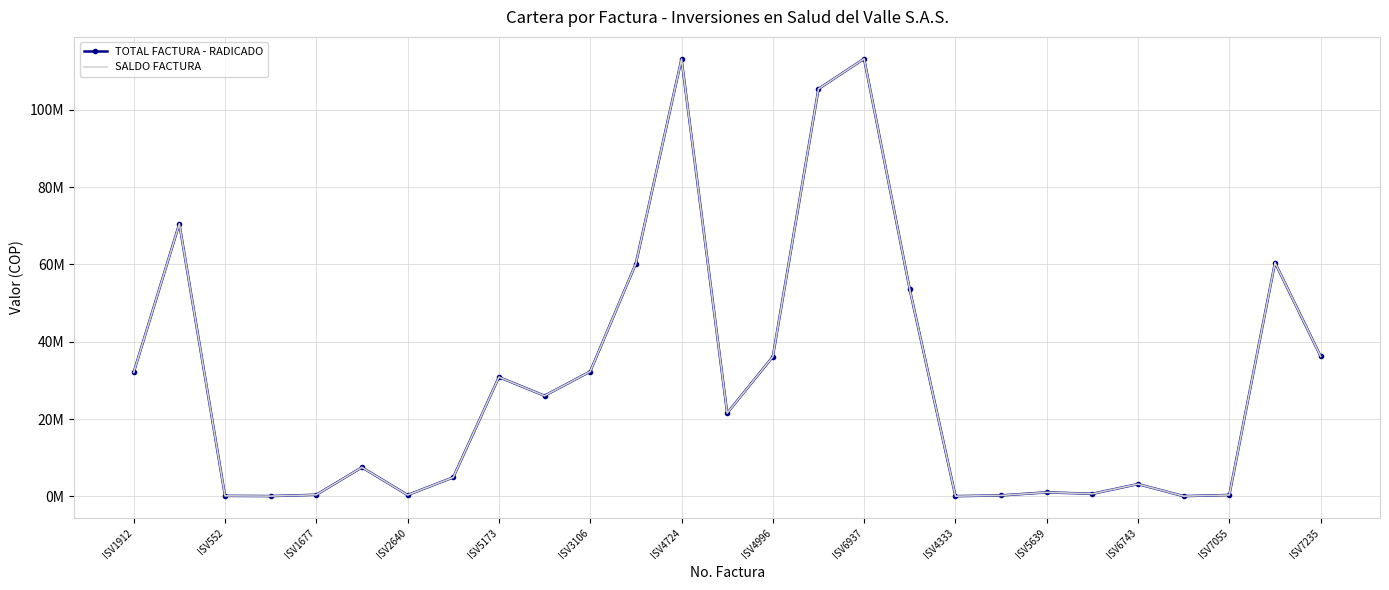

Which series has the widest spread of values?

TOTAL FACTURA - RADICADO